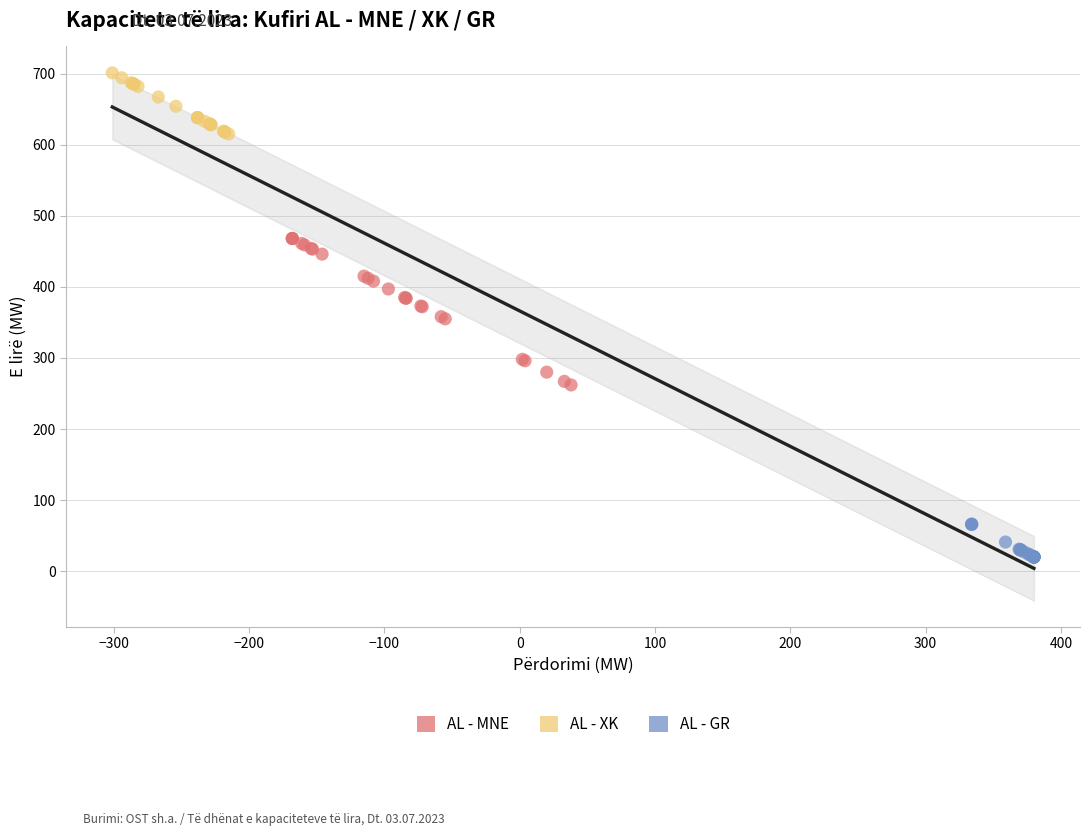

Which series contains the lowest Y value?

AL - GR